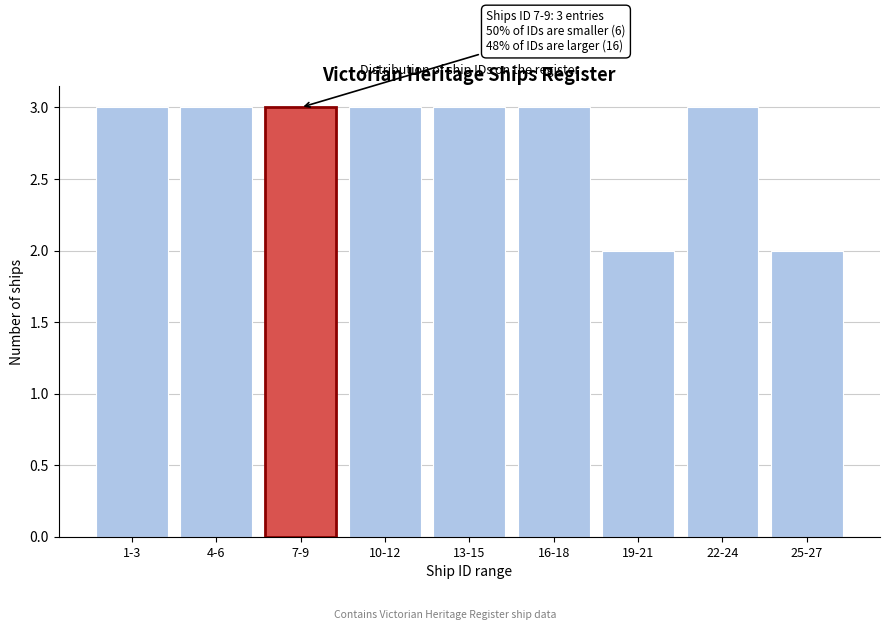

Reading left to right, what are all the values shown in this chart?

1-3=3	4-6=3	7-9=3	10-12=3	13-15=3	16-18=3	19-21=2	22-24=3	25-27=2